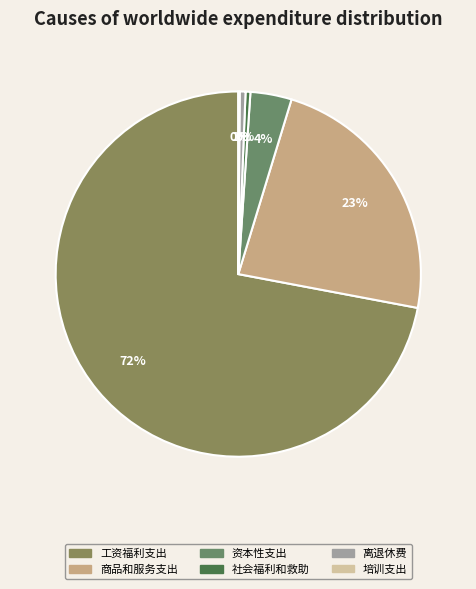

Combined, do 离退休费 and 资本性支出 account for over 50%?

No